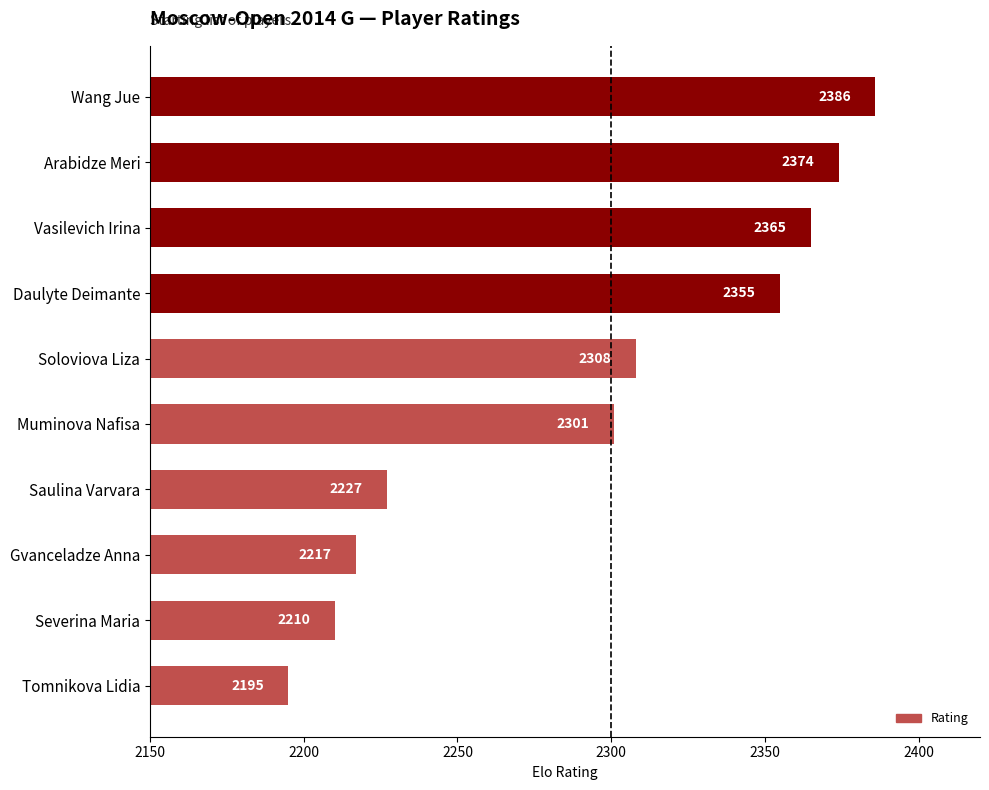

What is the change in value from Gvanceladze Anna to Severina Maria?

-7